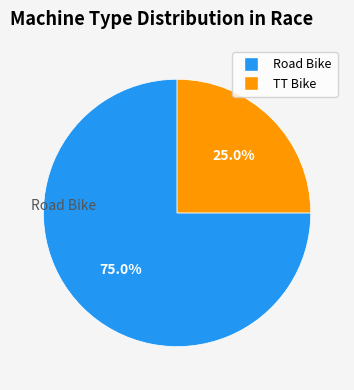

To the nearest percent, what is the difference between the largest and smallest slice percentages?

50%